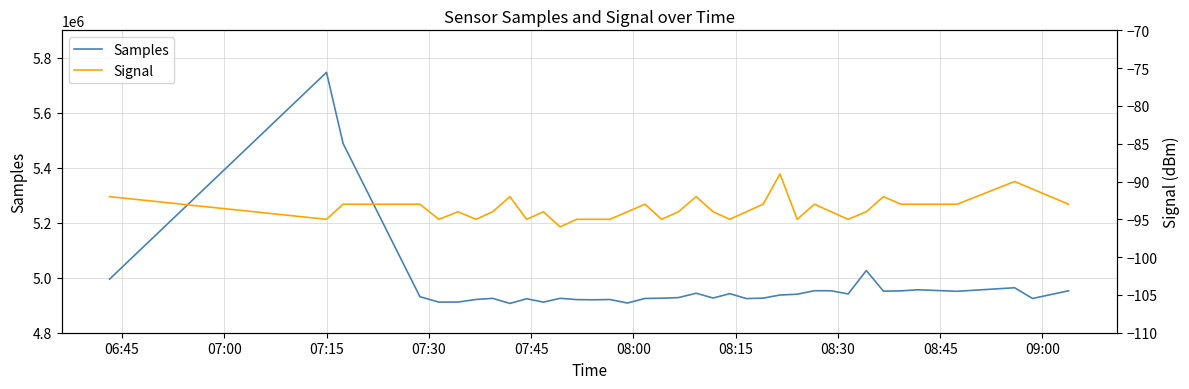

At how many categories does at least one series exceed 4587723?

37